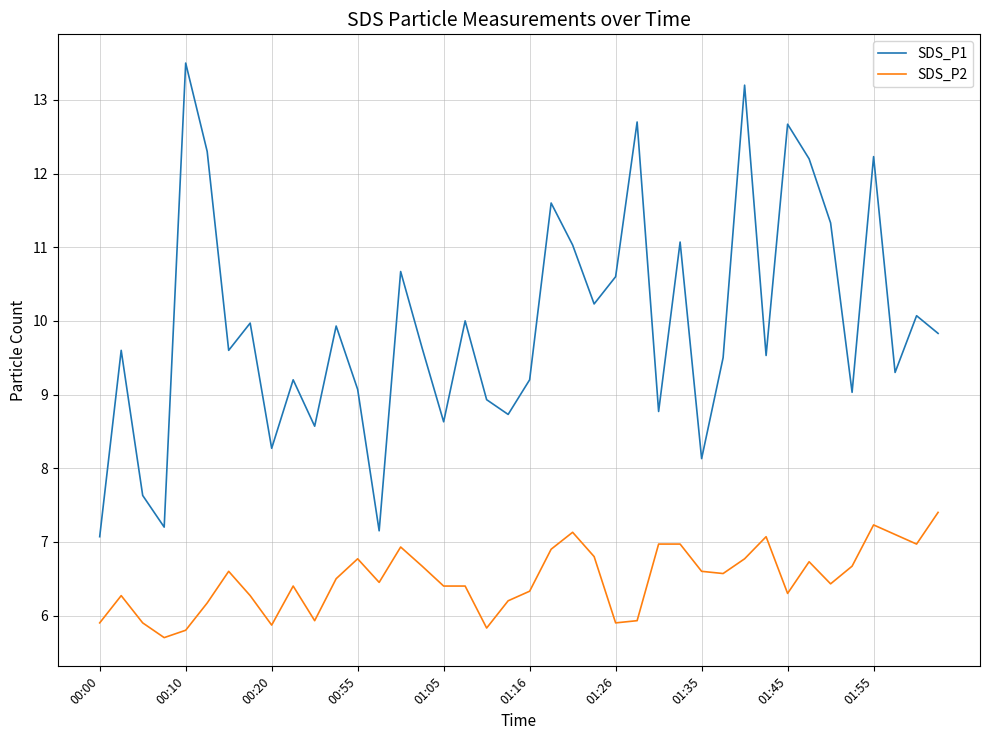

Does the chart have visible grid lines?

Yes